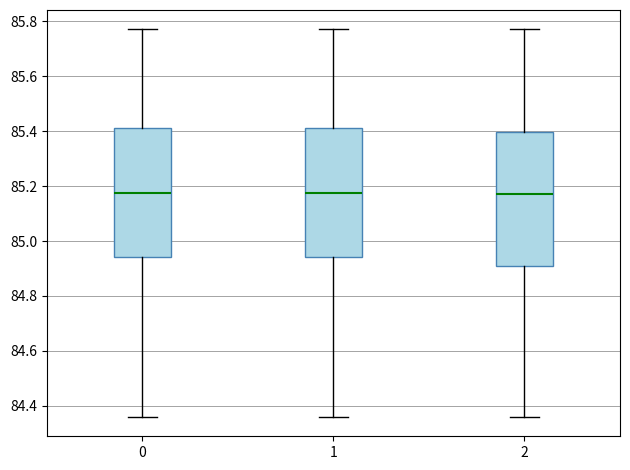

Reading left to right, read every box against the y-axis: the position of its median line, the range the box covers, and the ends of its whiskers. The values are not printed on the chart, so give them approximately, as read against the axis.

0: median 85.18, box 84.94 to 85.42, whiskers 84.36 to 85.78
1: median 85.18, box 84.94 to 85.42, whiskers 84.36 to 85.78
2: median 85.18, box 84.90 to 85.40, whiskers 84.36 to 85.78